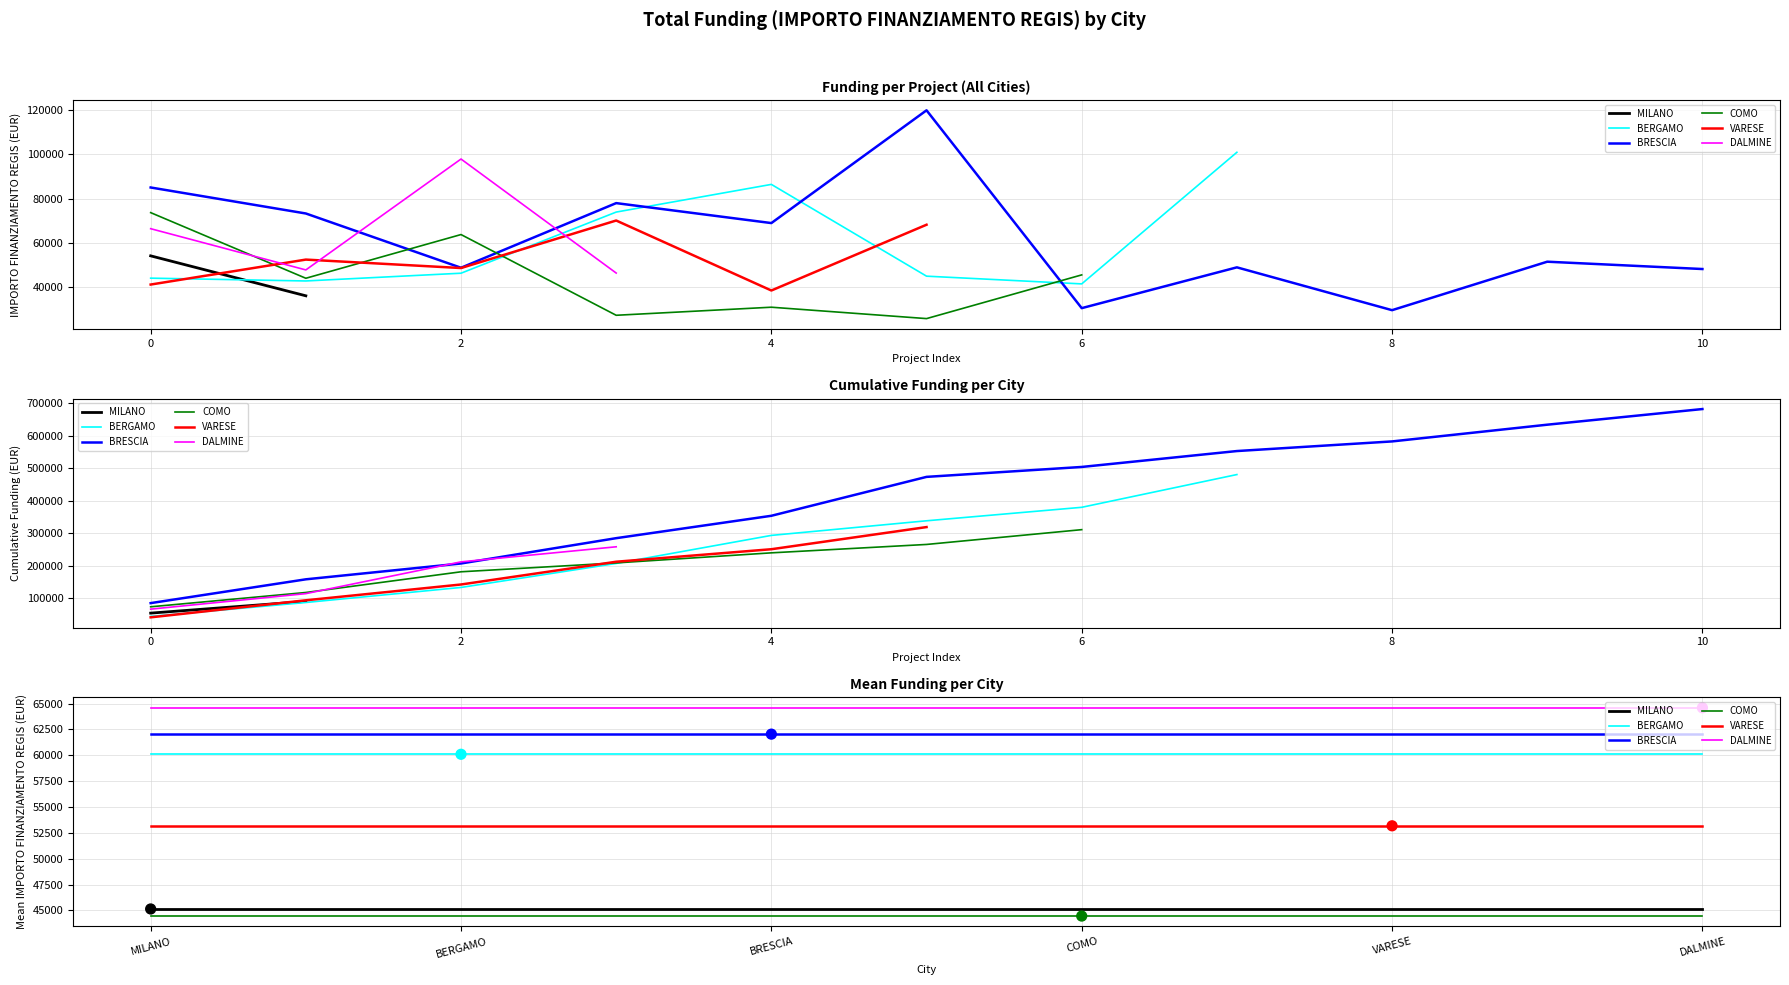

At how many categories does at least one series exceed 52358?

6